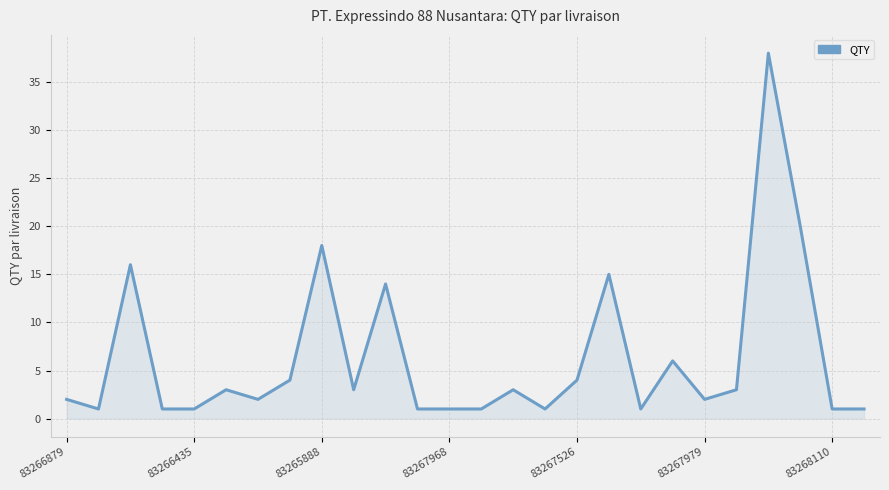

How many lines are shown in the chart?

1